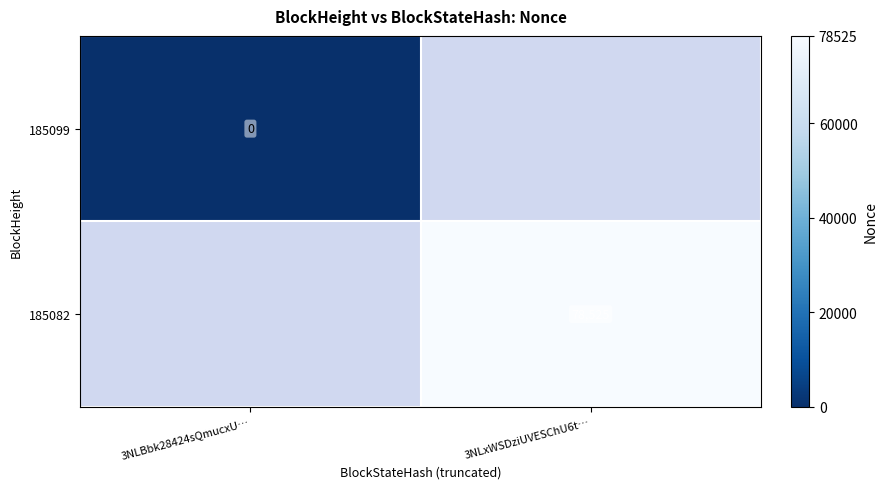

How many data points does each series have?

2